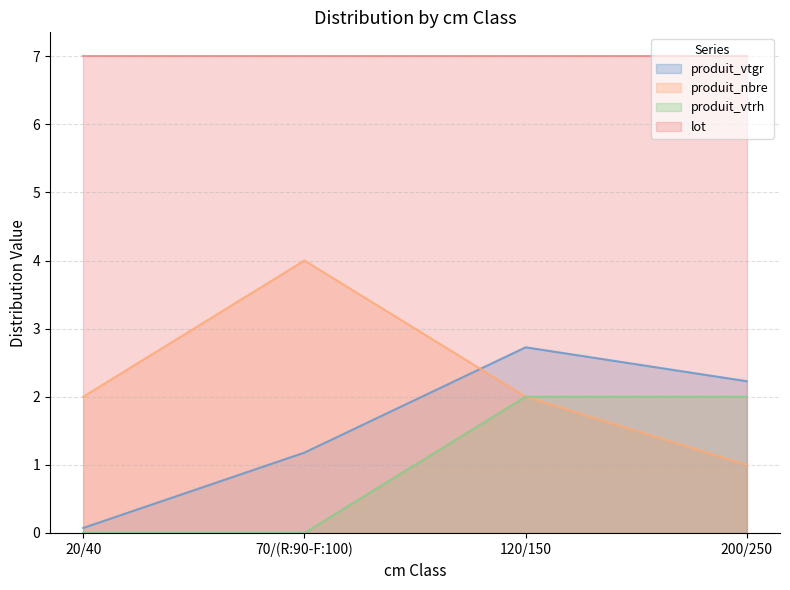

Is the value of produit_vtrh at 200/250 greater than the value of produit_nbre at 200/250?

Yes